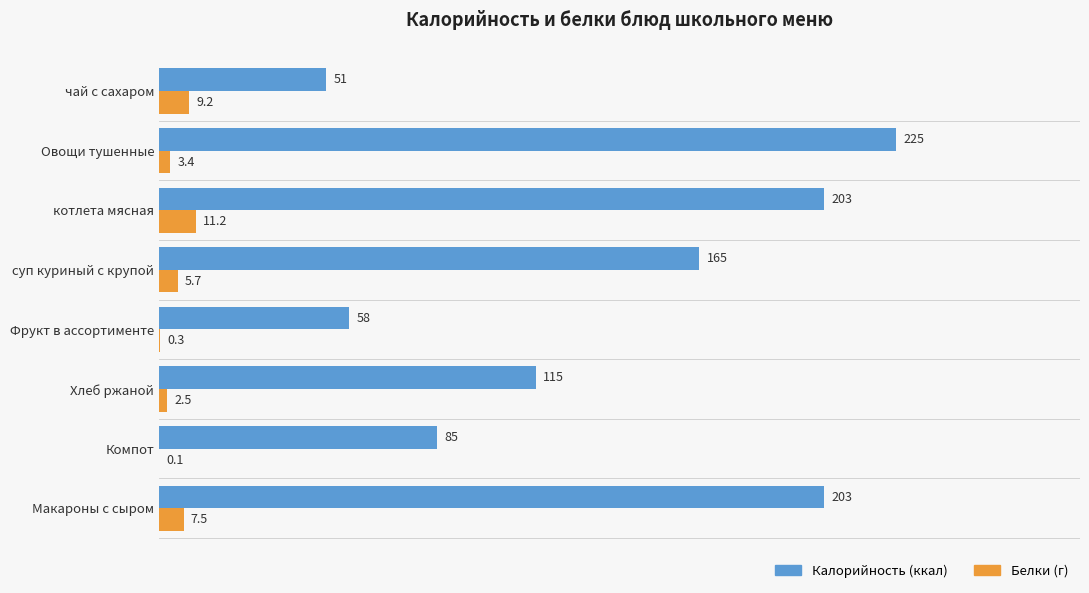

How many data points does each series have?

8